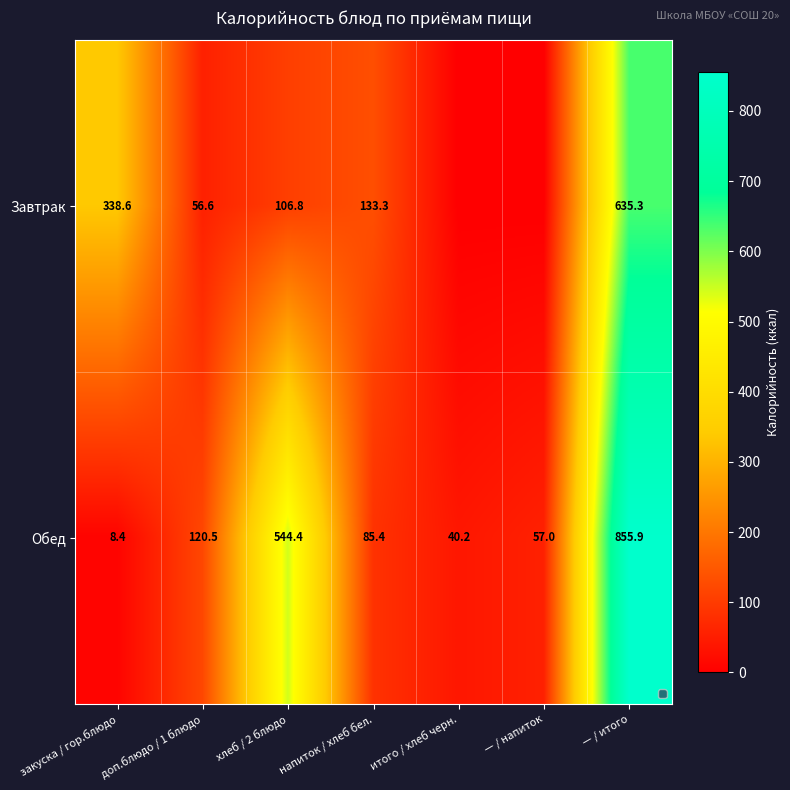

True or false: Завтрак has a value of 635.3 at — / итого.

True